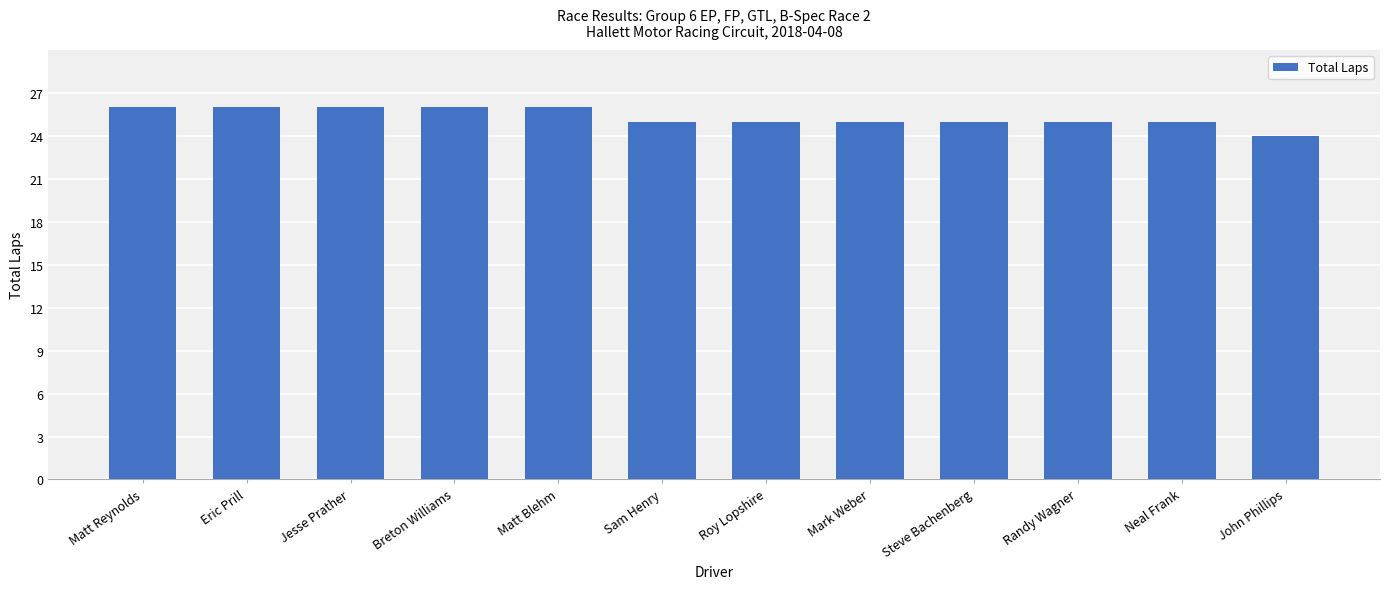

What is the ratio of the value at Steve Bachenberg to the value at John Phillips?

1.0